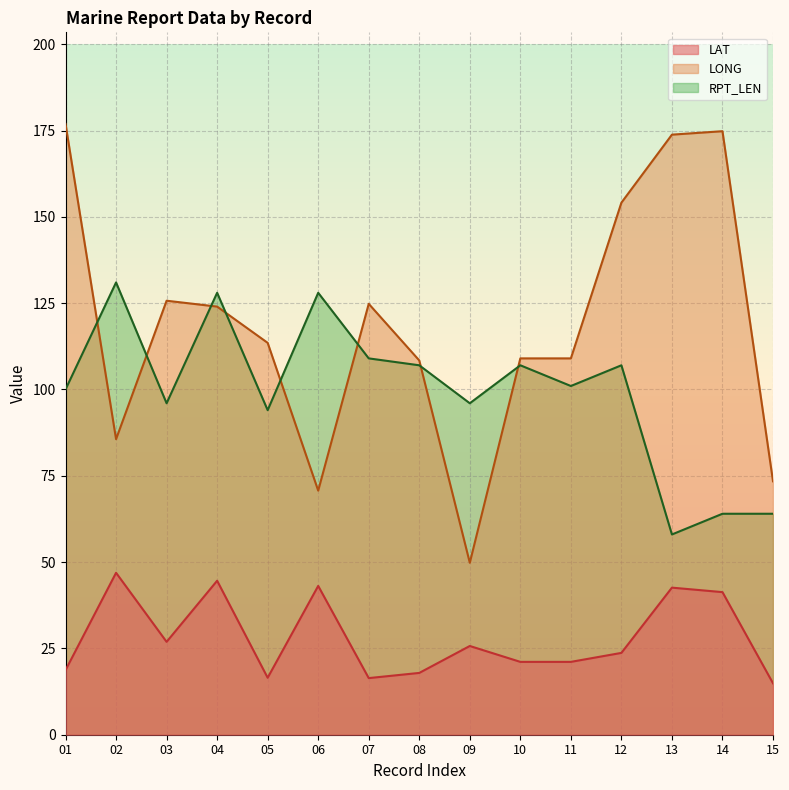

Is it true that LONG equals 113.5 at 05?

True